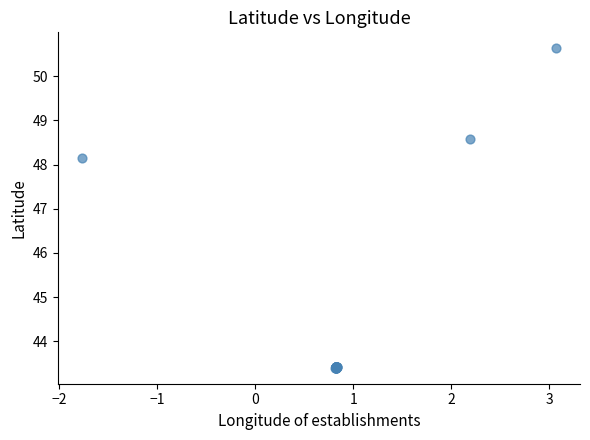

What Y value in the scatter plot is closest to 47?

48.1